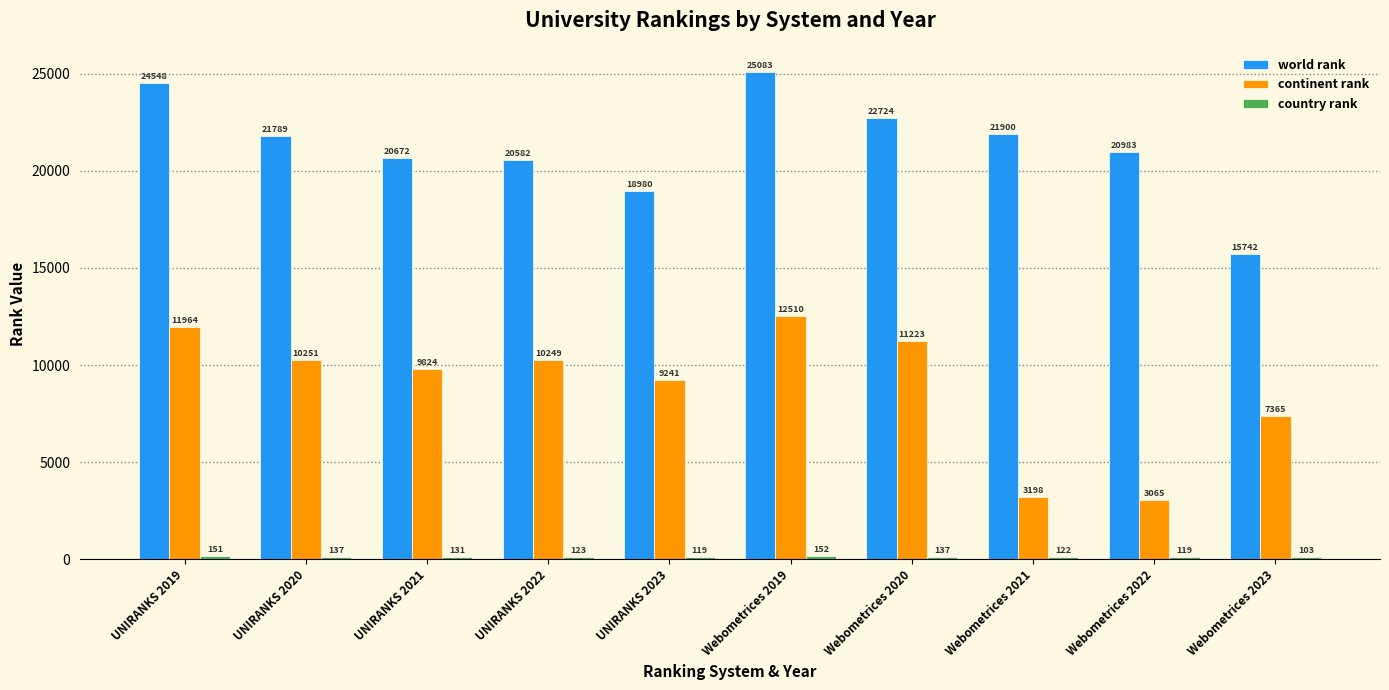

What is the maximum value shown in the chart?

25083